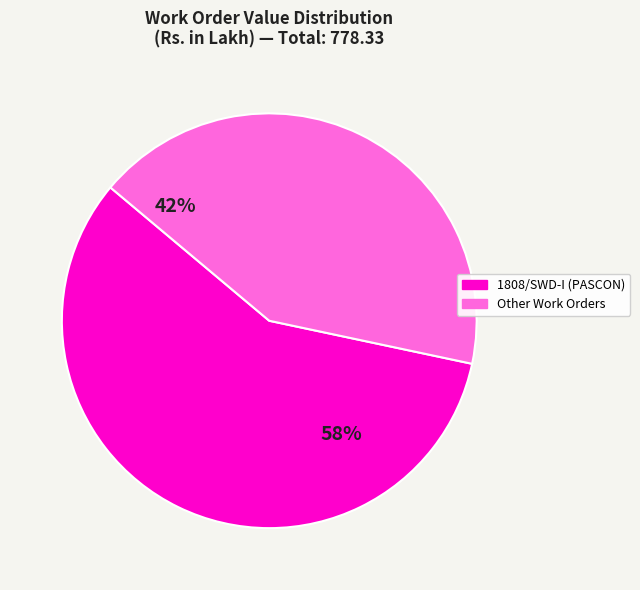

Is it true that 1808/SWD-I is 49% of the pie?

False